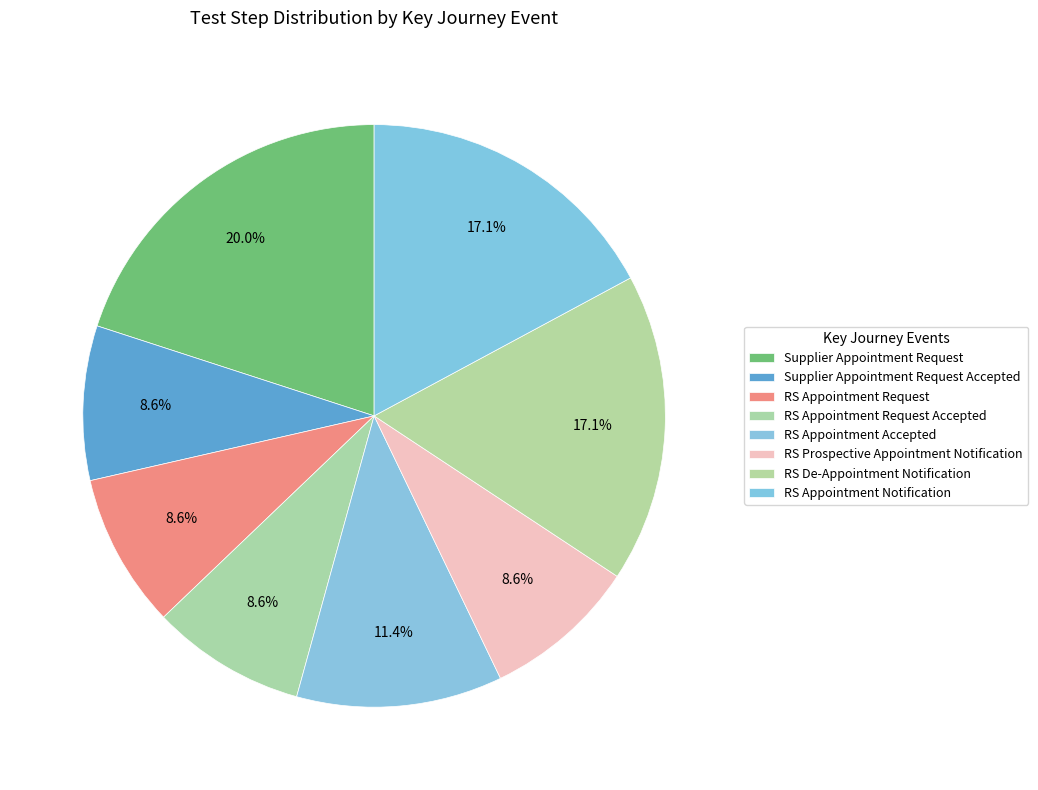

Is it true that Supplier Appointment Request Accepted is 9% of the pie?

True